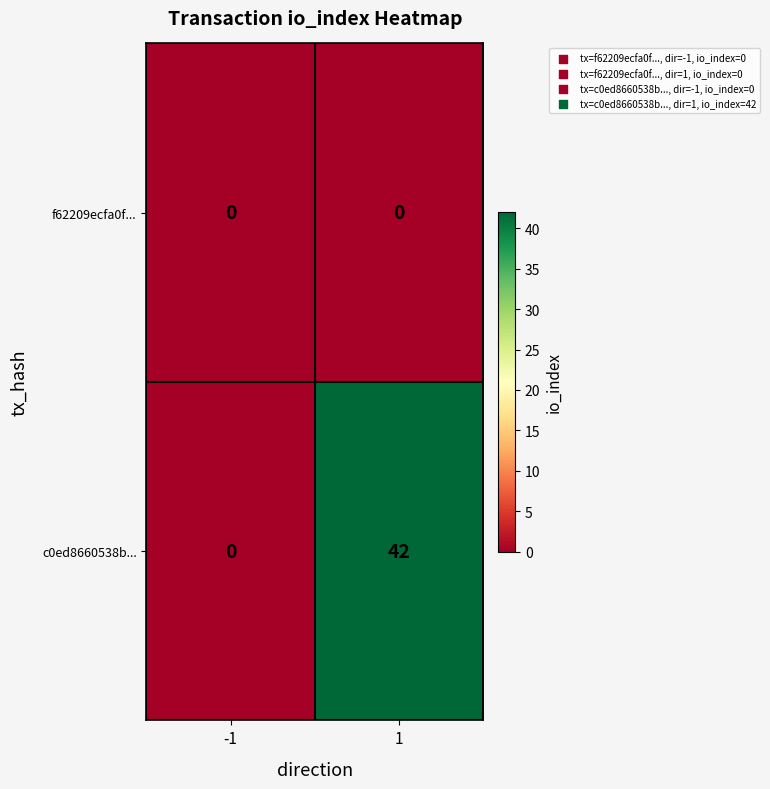

At how many categories does at least one series exceed 39?

1